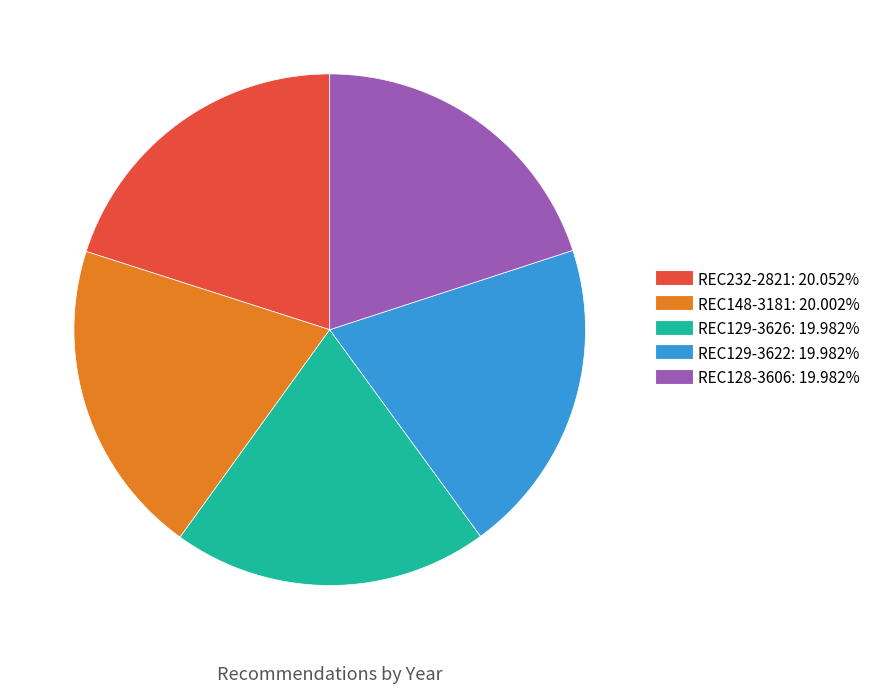

What is the ratio of the value at REC129-3626 to the value at REC128-3606?

1.0